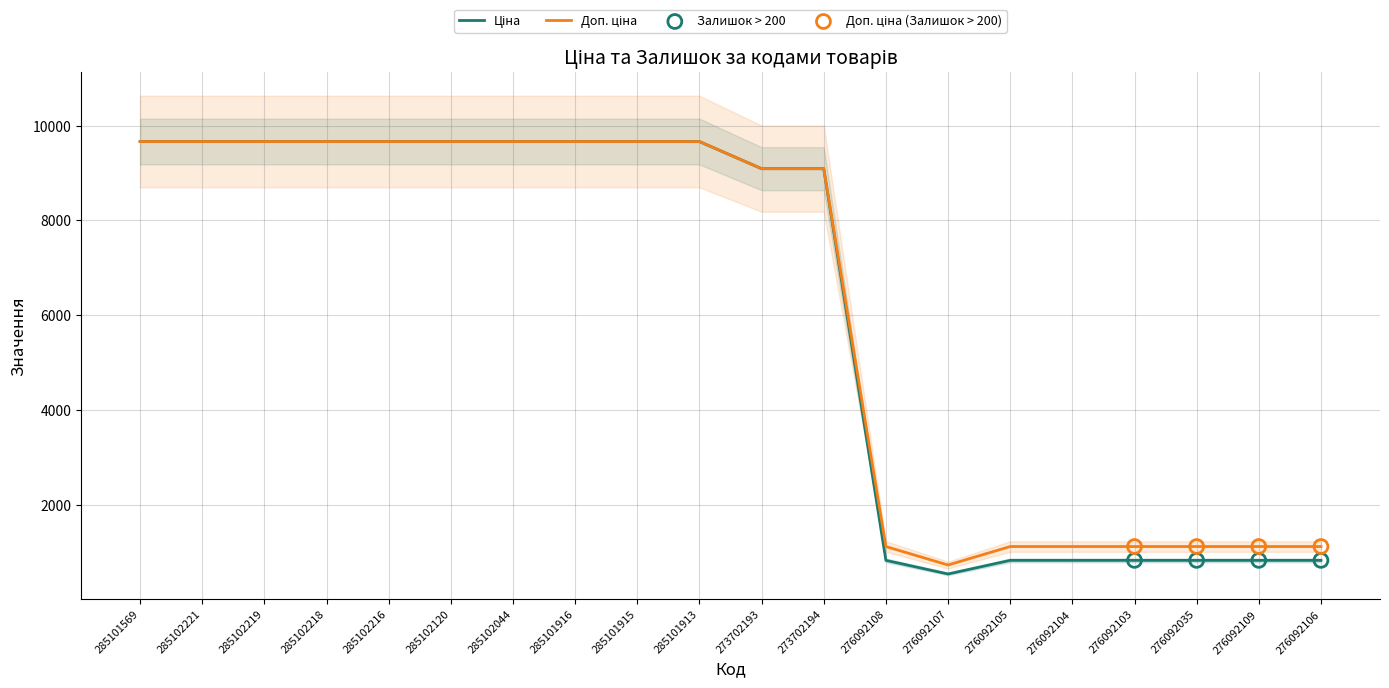

What is the total value across all series at 285101916?

19329.3